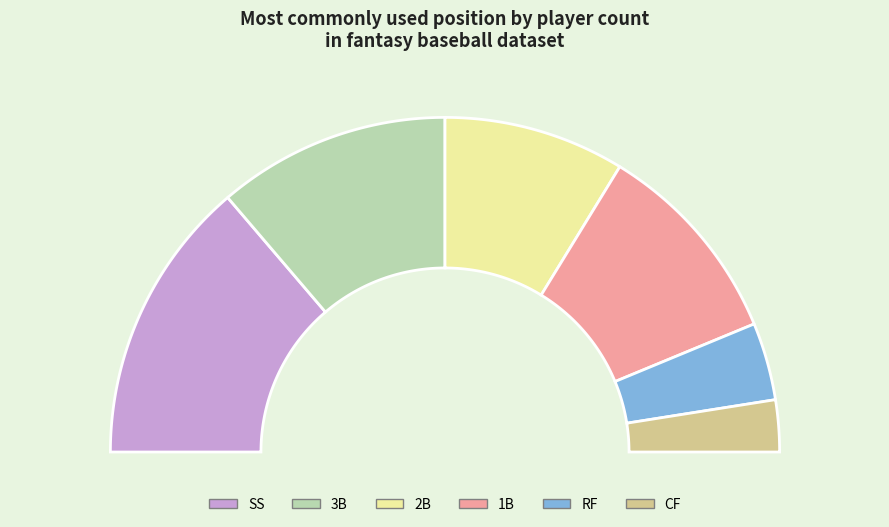

To the nearest percent, what is the average slice percentage?

17%